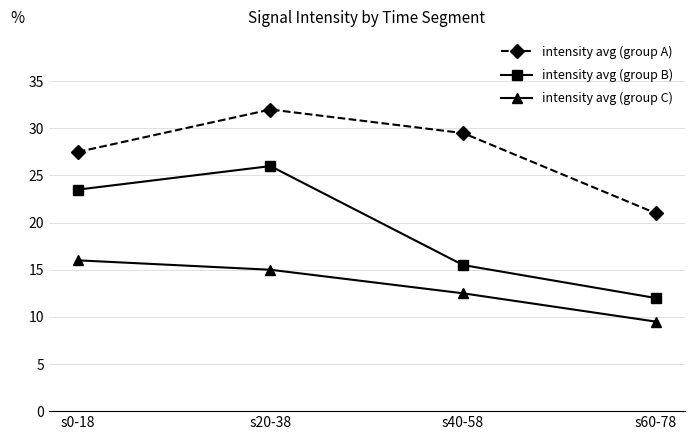

Reading right to left, list all the values displayed in this chart.

intensity avg (group A): 21.0	29.5	32.0	27.5
intensity avg (group B): 12.0	15.5	26.0	23.5
intensity avg (group C): 9.5	12.5	15.0	16.0